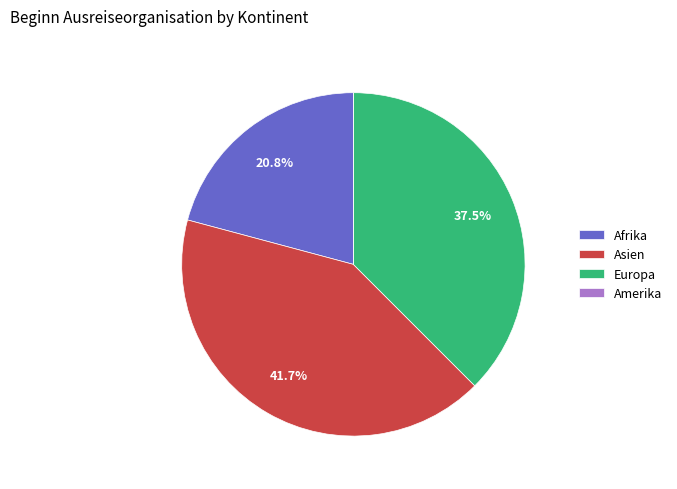

To the nearest percent, what is the difference between the largest and smallest slice percentages?

42%